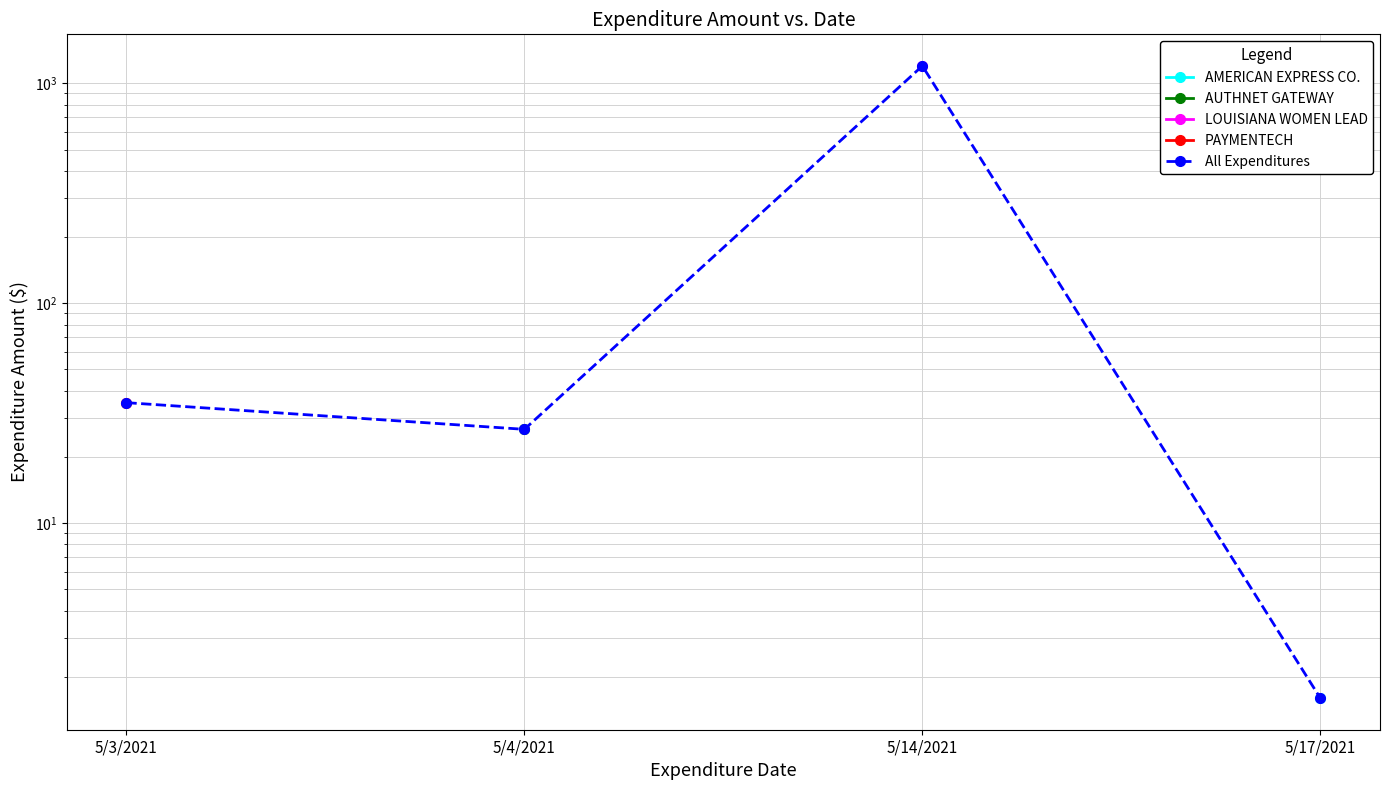

At which category does the data reach its first local peak?

5/14/2021